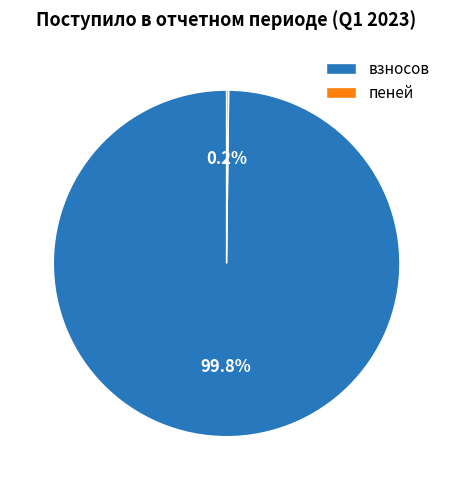

Which slice is the largest?

взносов